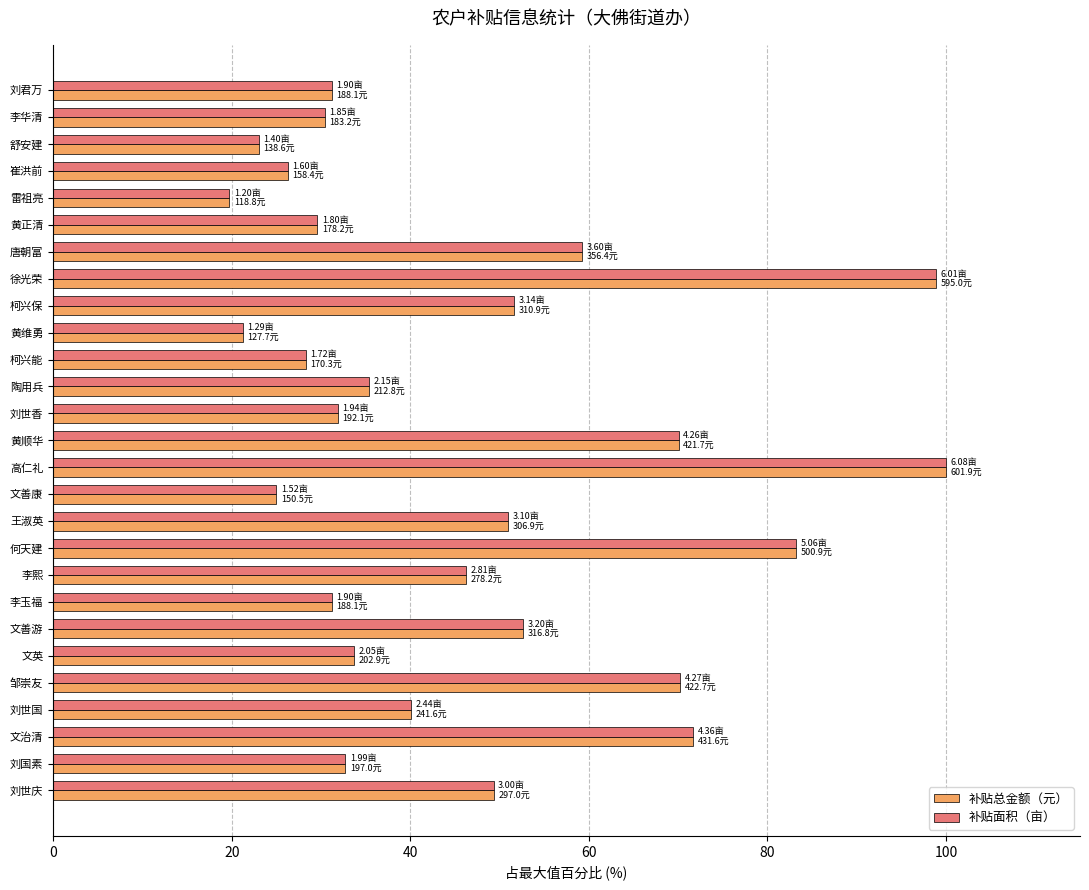

What is the total value across all series at 雷祖亮?

39.5